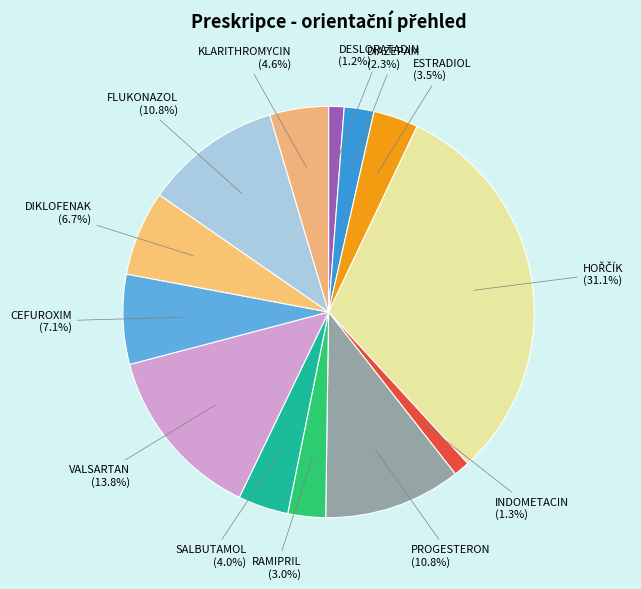

Which has a higher value, CEFUROXIM or FLUKONAZOL?

FLUKONAZOL